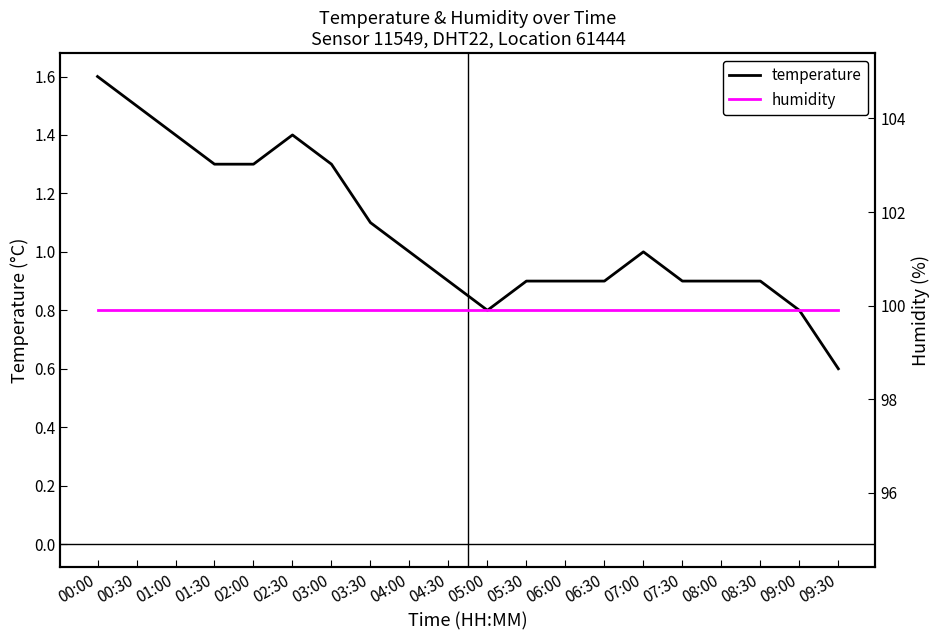

Which category has the highest value in the humidity series?

00:00